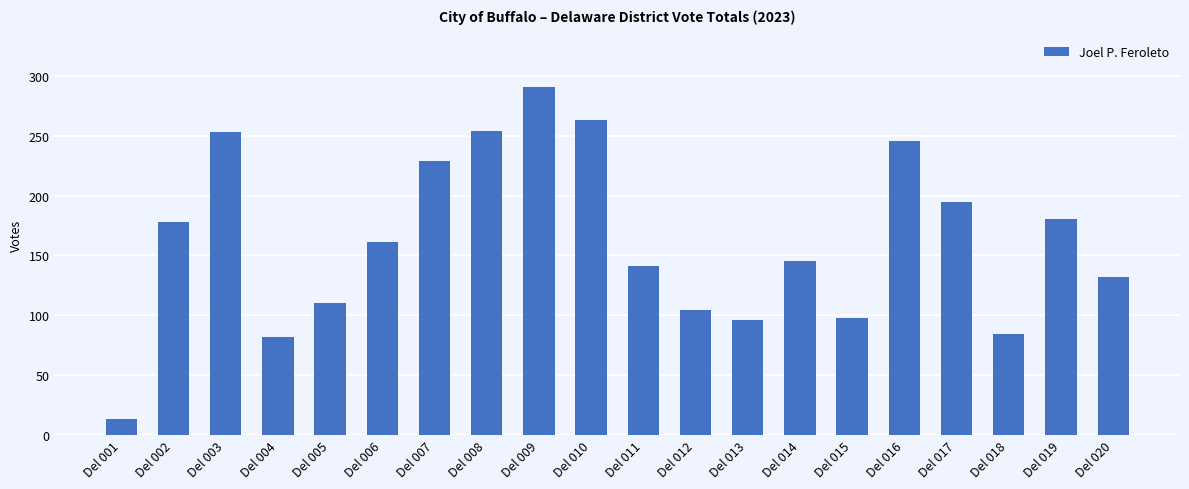

Between Del 016 and Del 018, which is larger?

Del 016